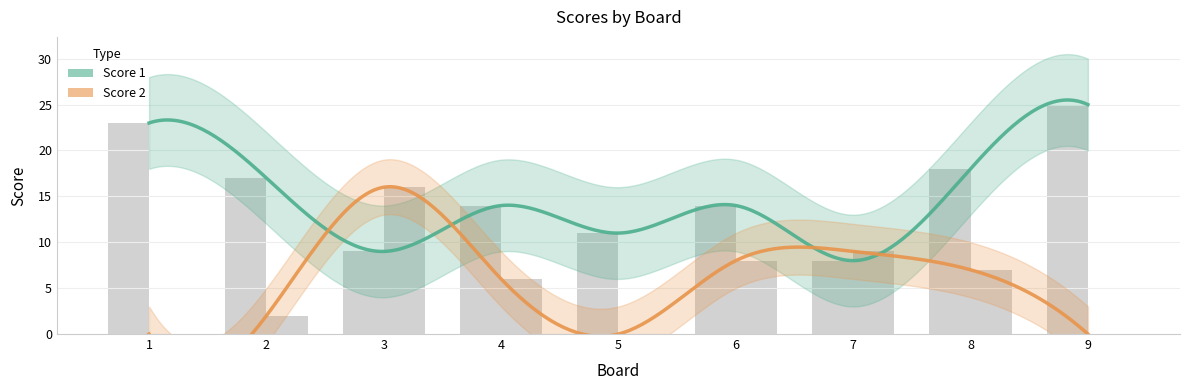

What is the maximum value shown in the chart?

25